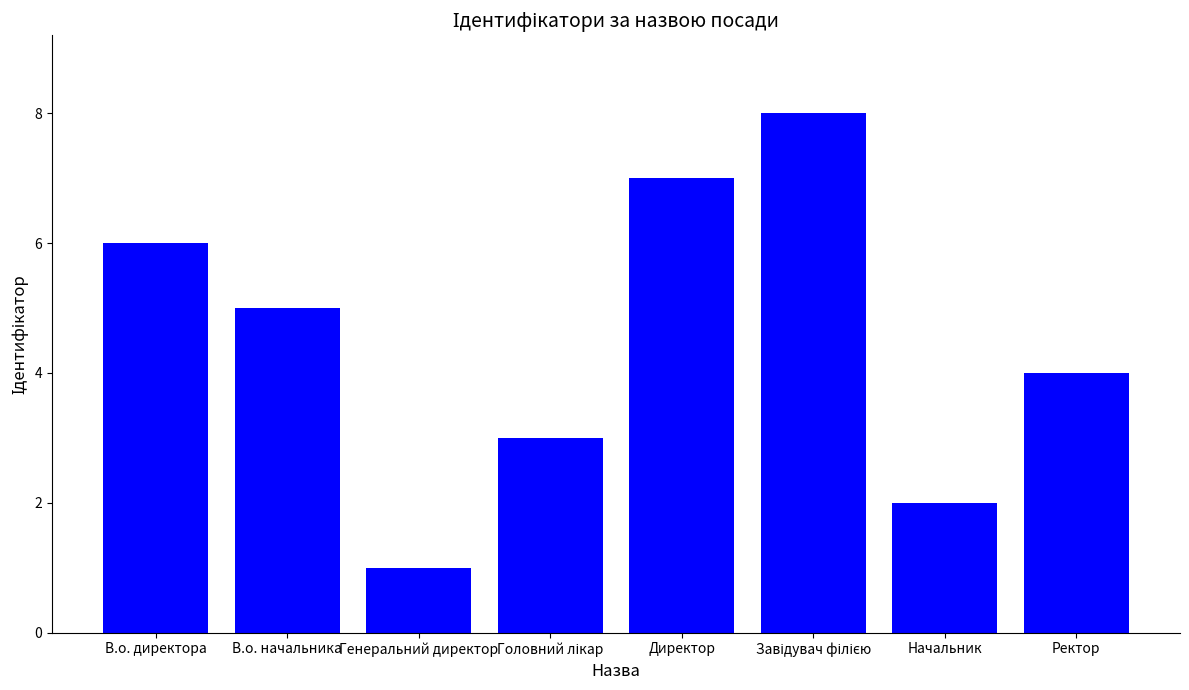

What is the label of the 4th bar from the right?

Директор